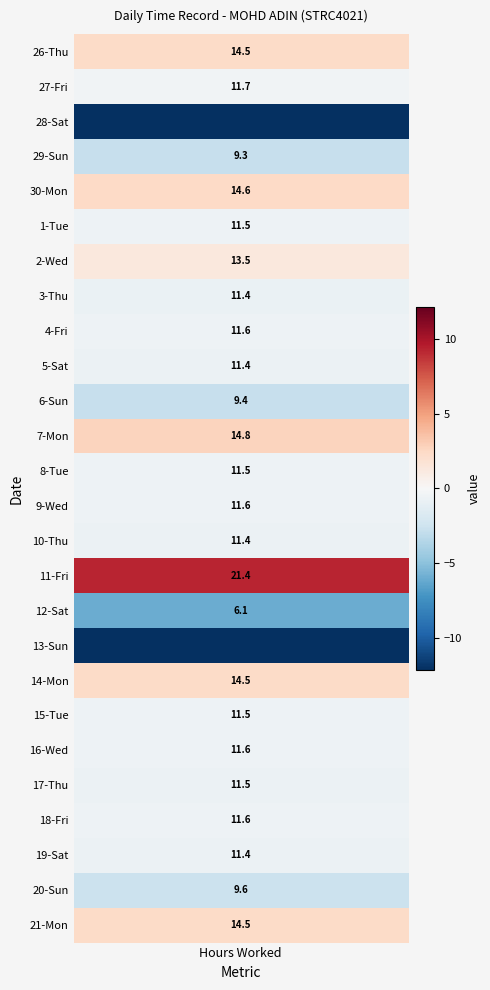

Where does the data first go above 11?

26